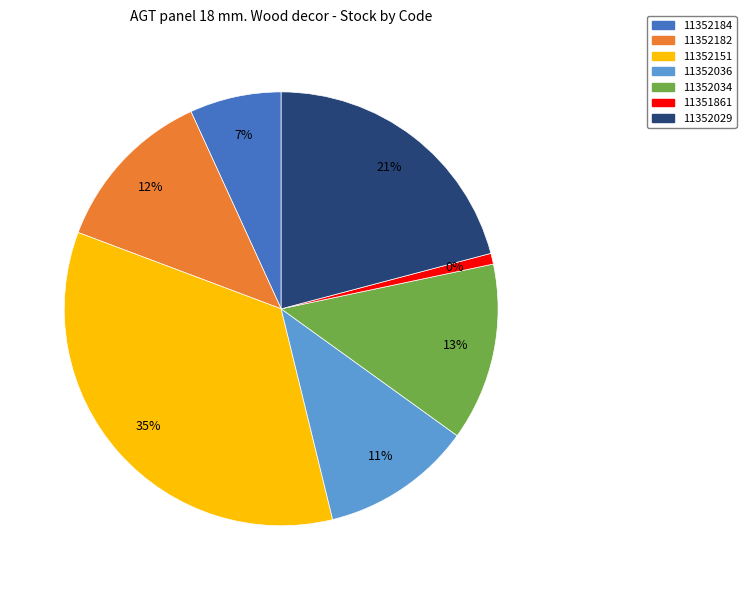

How many segments does this pie chart have?

7